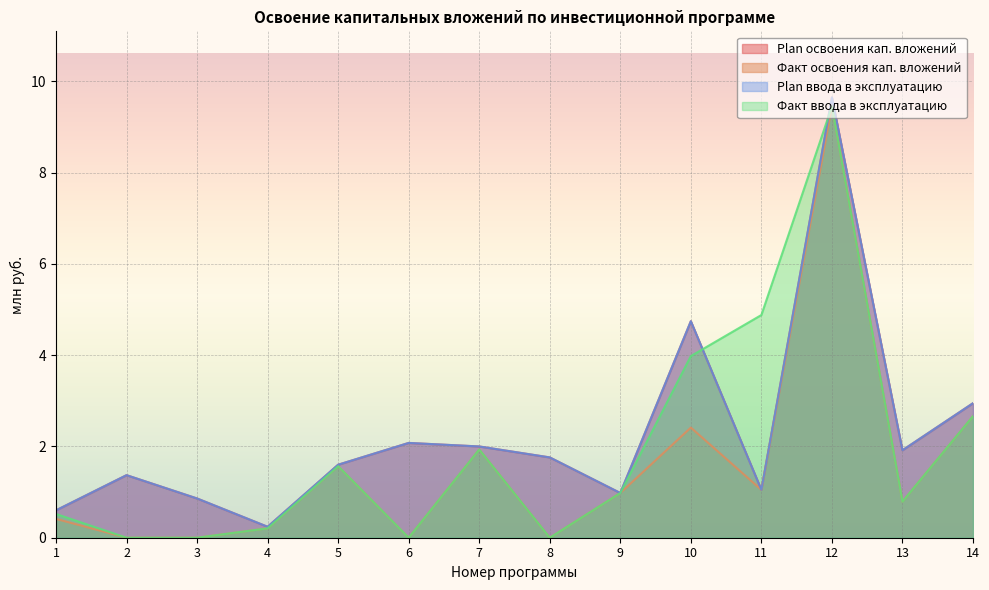

Is the value of Факт ввода в эксплуатацию at 13 greater than the value of Plan освоения кап. вложений at 5?

No